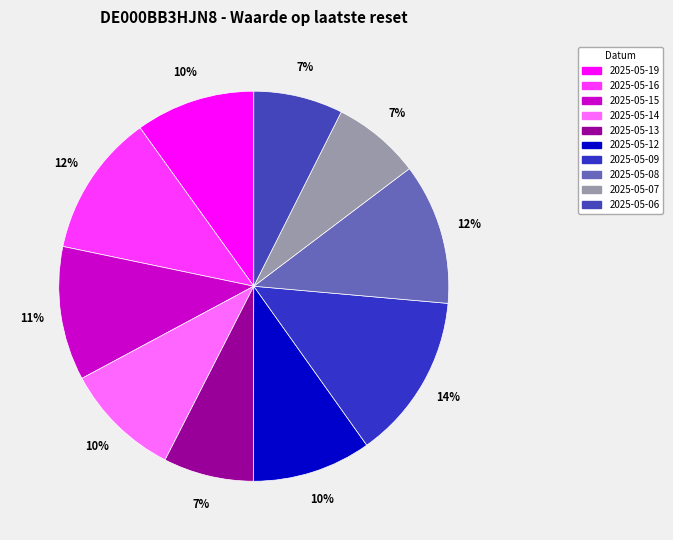

What percentage is the 2025-05-16 slice, to the nearest percent?

12%